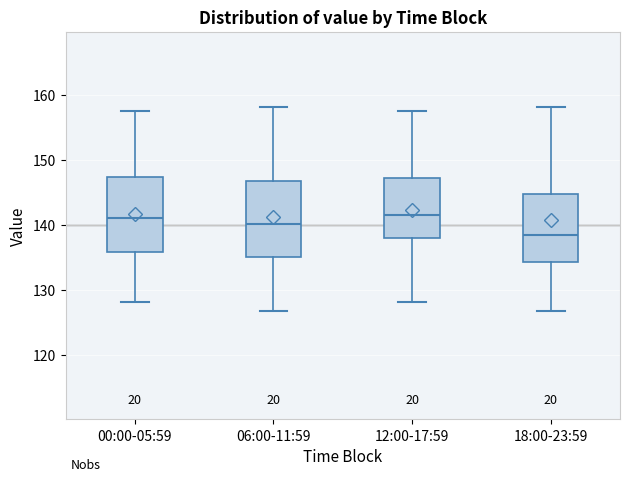

Reading left to right, read every box against the y-axis: the position of its median line, the range the box covers, and the ends of its whiskers. The values are not printed on the chart, so give them approximately, as read against the axis.

00:00-05:59: median 141, box 136 to 147, whiskers 128 to 157
06:00-11:59: median 140, box 135 to 147, whiskers 127 to 158
12:00-17:59: median 142, box 138 to 147, whiskers 128 to 157
18:00-23:59: median 138, box 134 to 145, whiskers 127 to 158